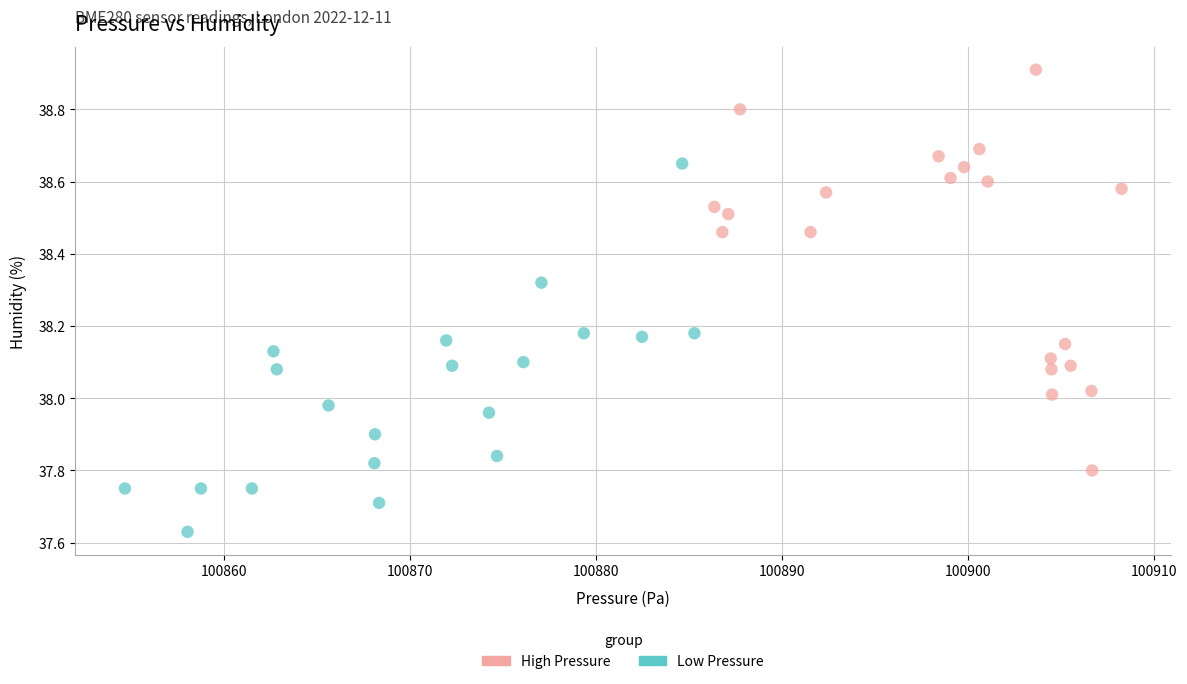

Which series has the widest spread of Y values?

High Pressure